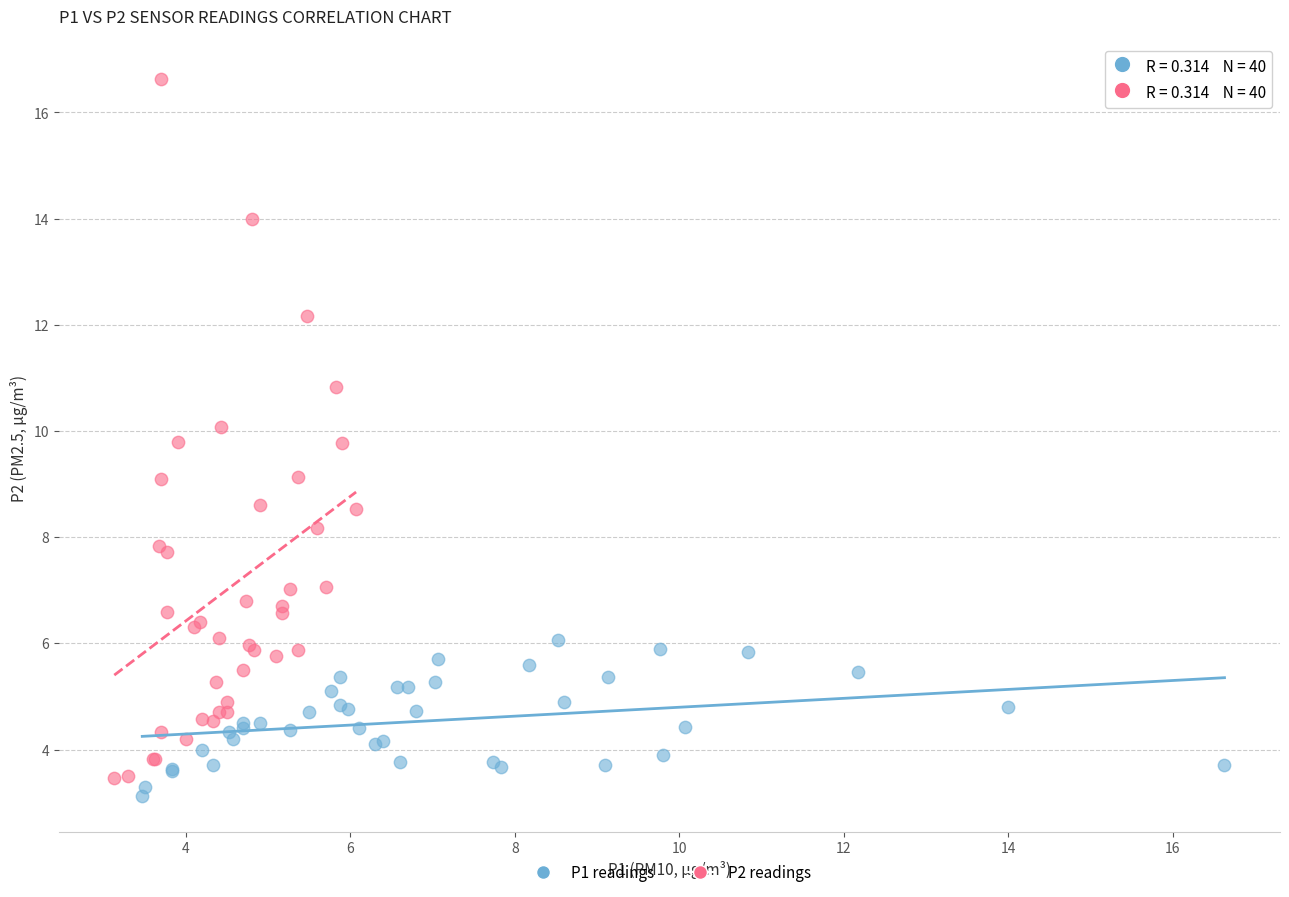

Which series reaches the maximum Y coordinate?

P2 readings